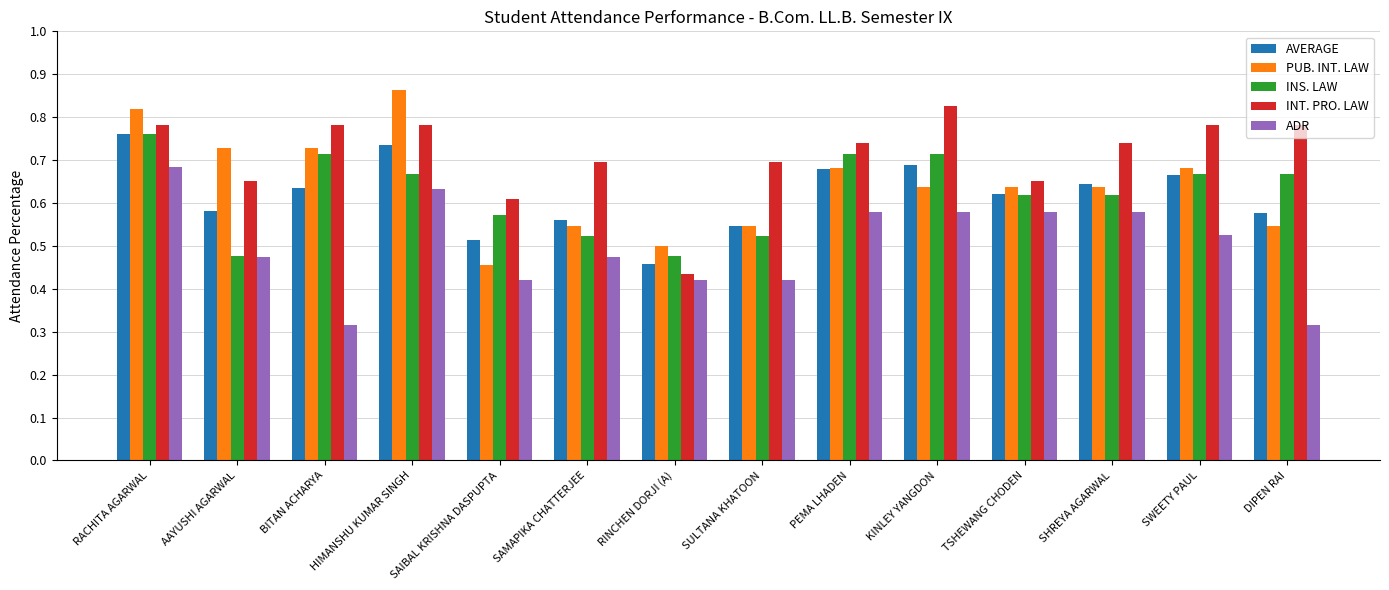

At which label does PUB. INT. LAW reach its peak?

HIMANSHU KUMAR SINGH